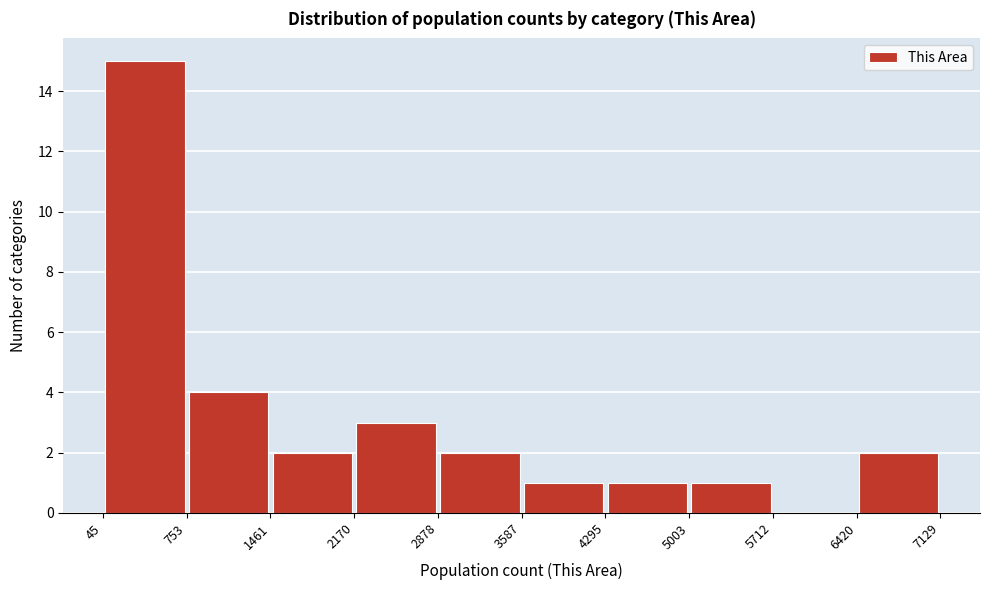

Which range on the x-axis has the tallest bar?

45 to 753